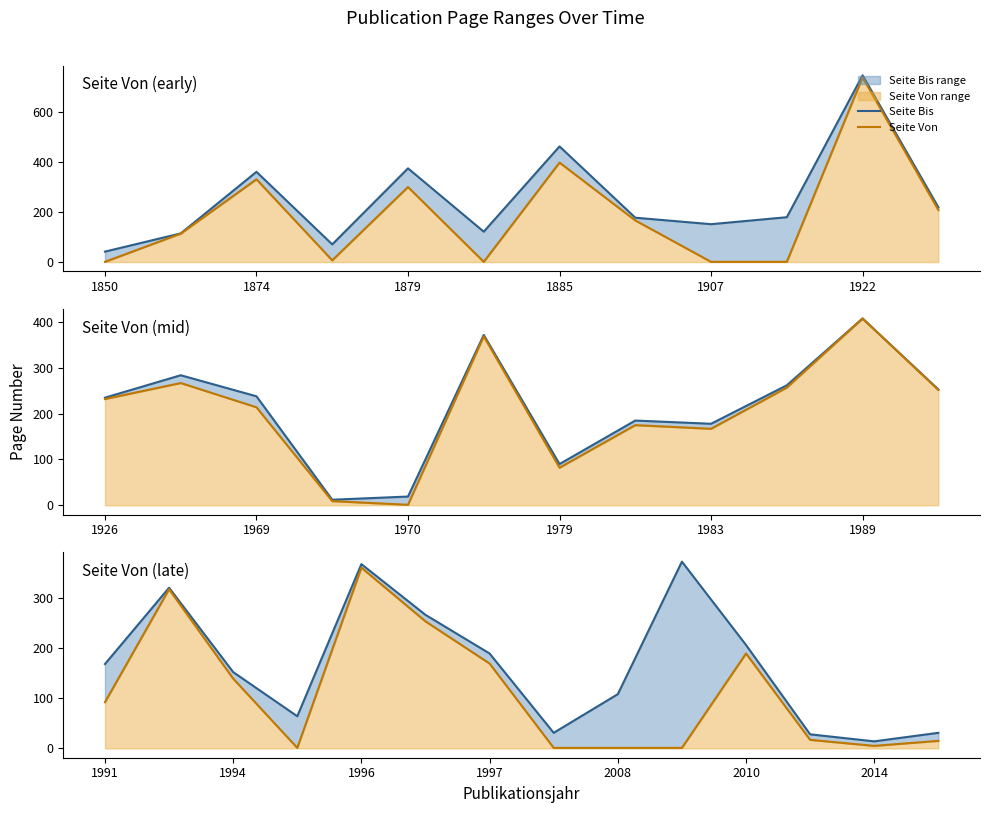

True or false: Seite Bis and Seite Von cross at least once.

False